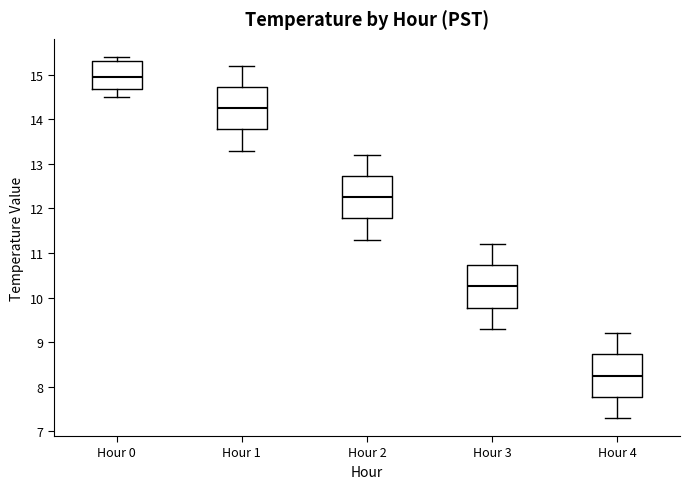

Where does the lower whisker of the box for Hour 3 end on the y-axis? The values are not printed on the chart, so give them approximately, as read against the axis.

9.3